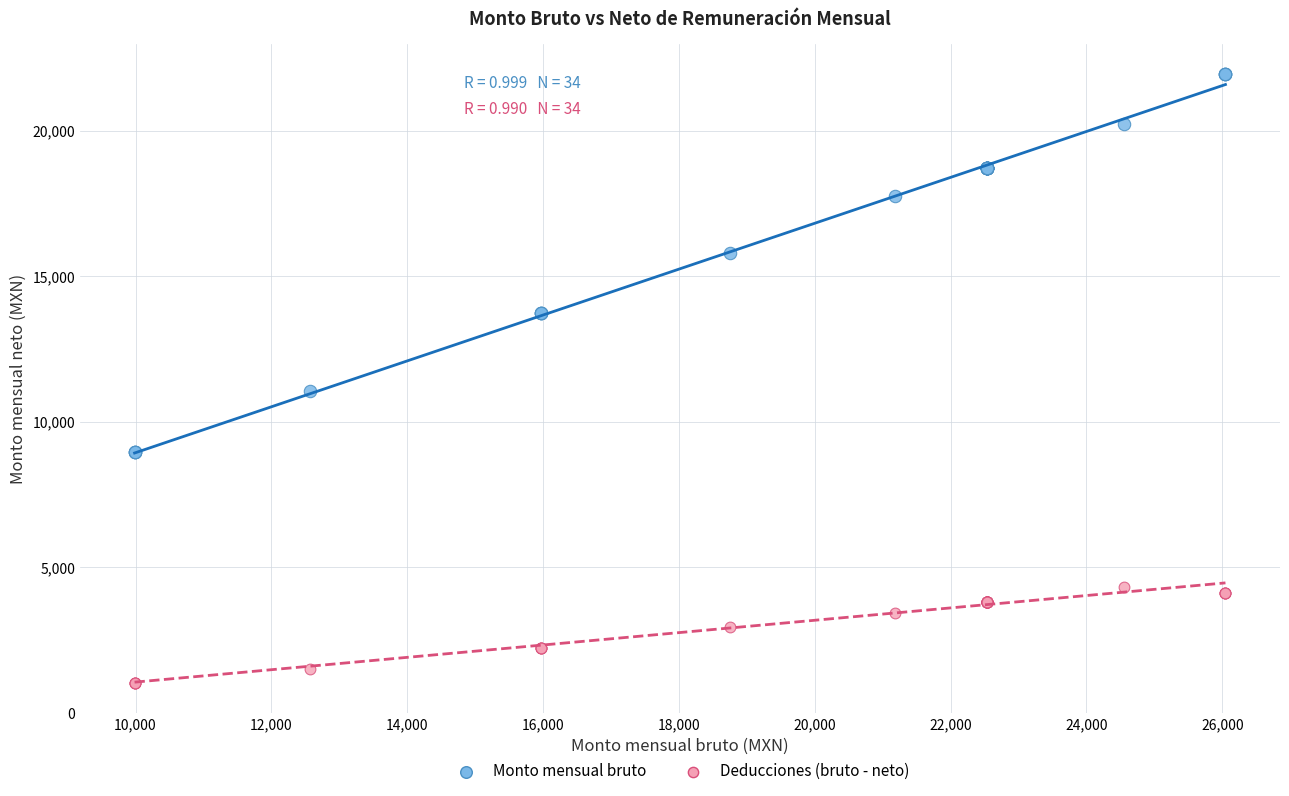

Which series contains the lowest Y value?

Deducciones (bruto - neto)